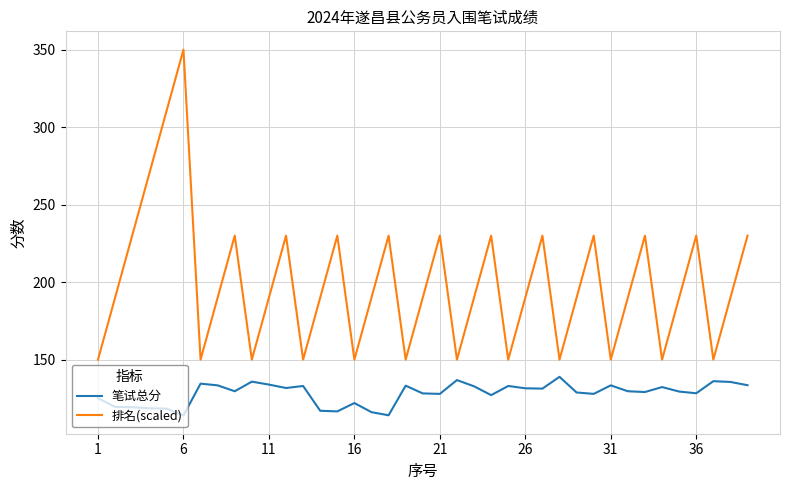

Which series has the widest spread of values?

排名(scaled)